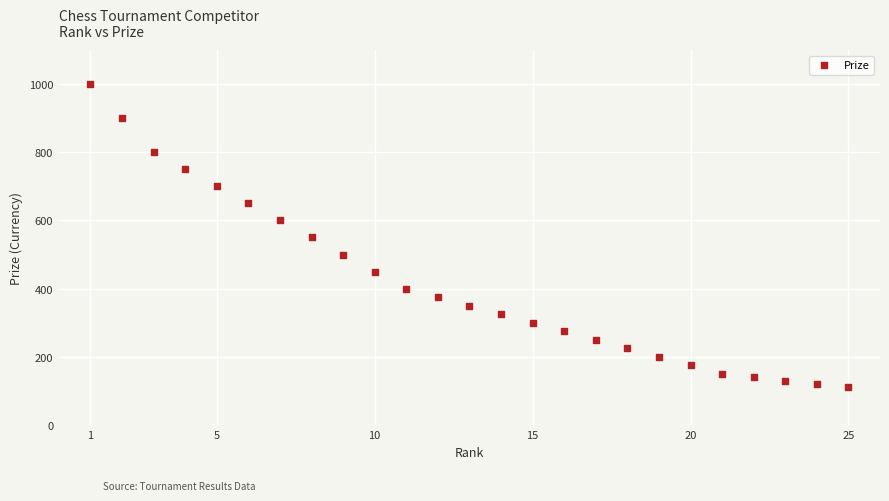

What is the range of X values (max minus min)?

24